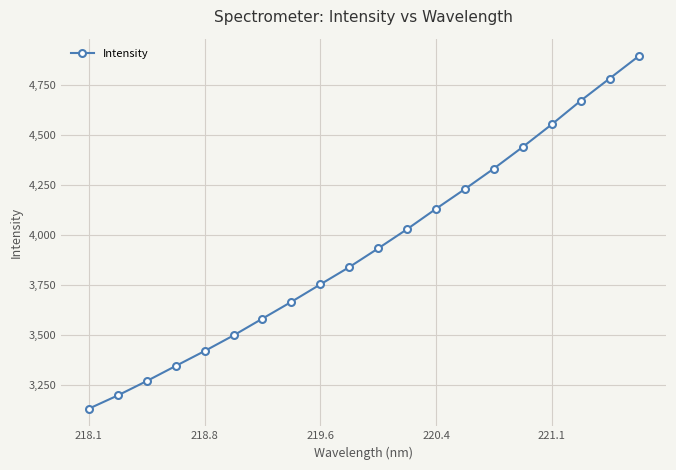

What is the difference between the maximum and second lowest values?

1697.5